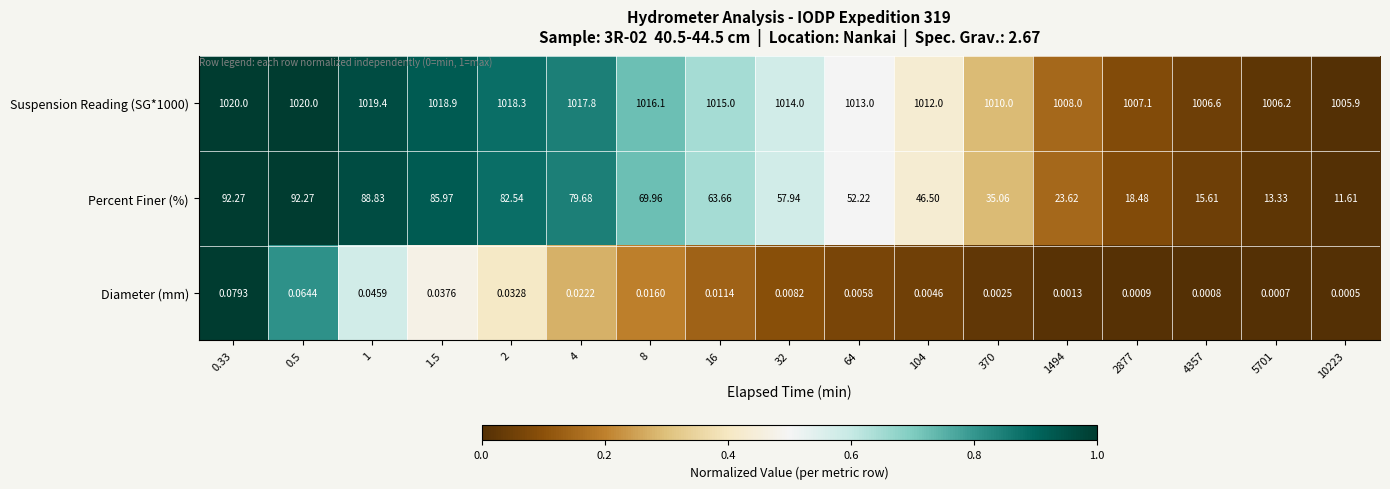

Is the value of Percent Finer (%) at 4357 greater than the value of Suspension Reading (SG*1000) at 1494?

No